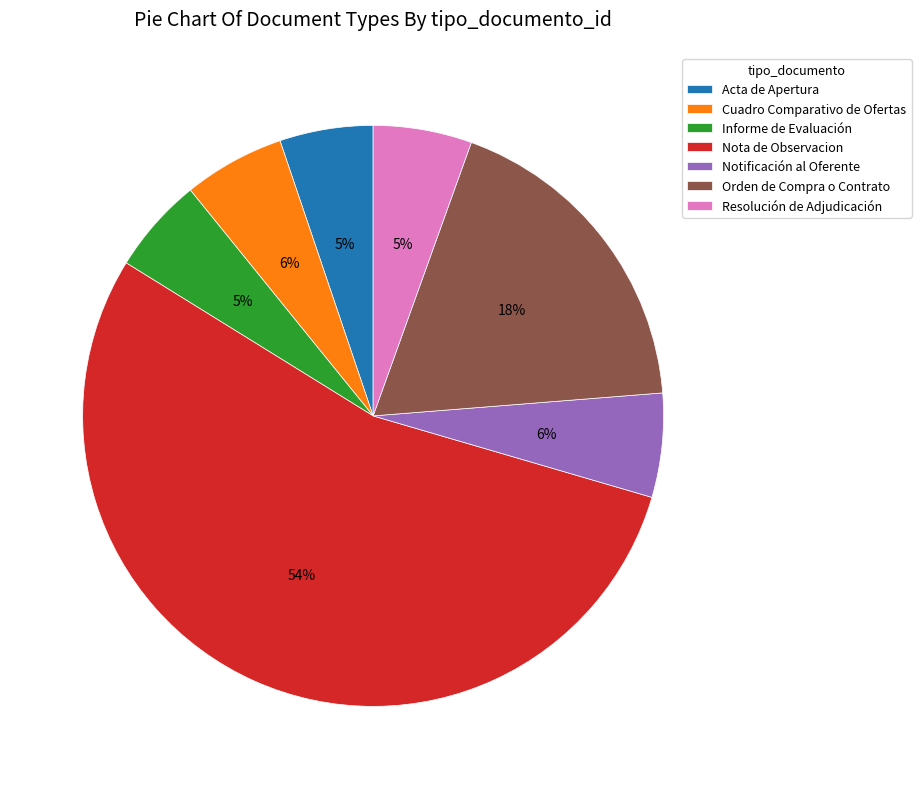

Which has a higher value, Orden de Compra o Contrato or Acta de Apertura?

Orden de Compra o Contrato